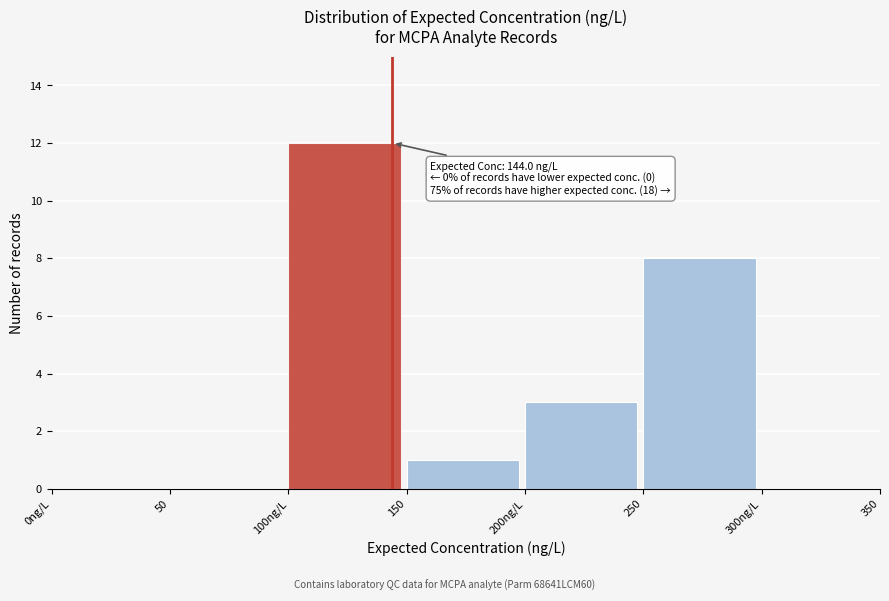

Reading left to right, list all the values displayed in this chart.

0ng/L=0	50=0	100ng/L=12	150=1	200ng/L=3	250=8	300ng/L=0